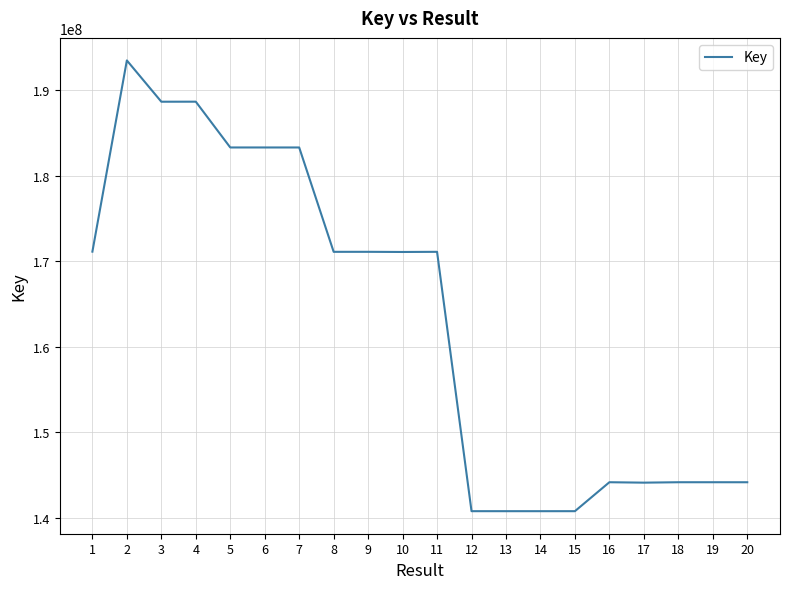

Is this an area chart (filled region under the line)?

No